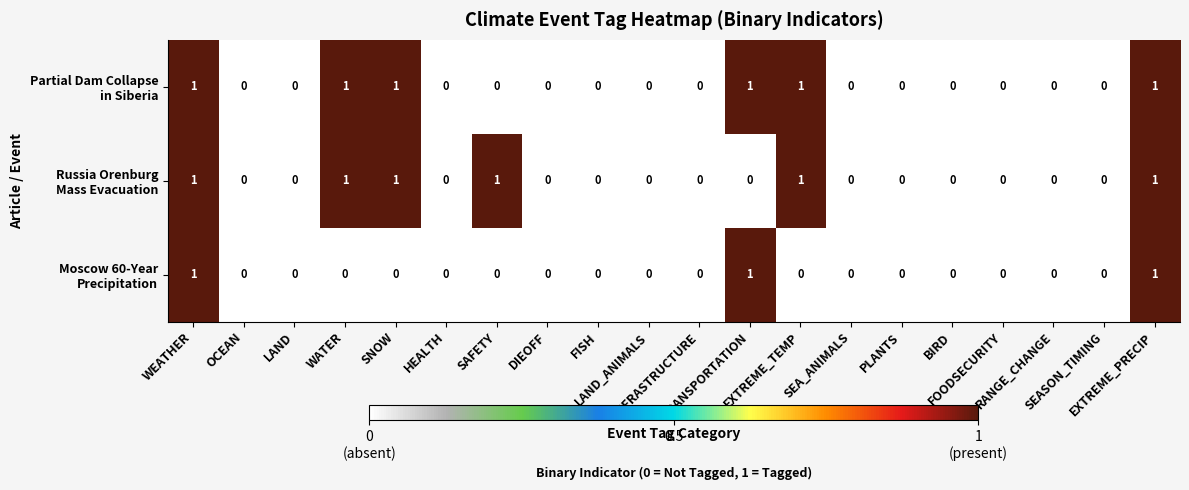

How many categories are shown in the chart?

20